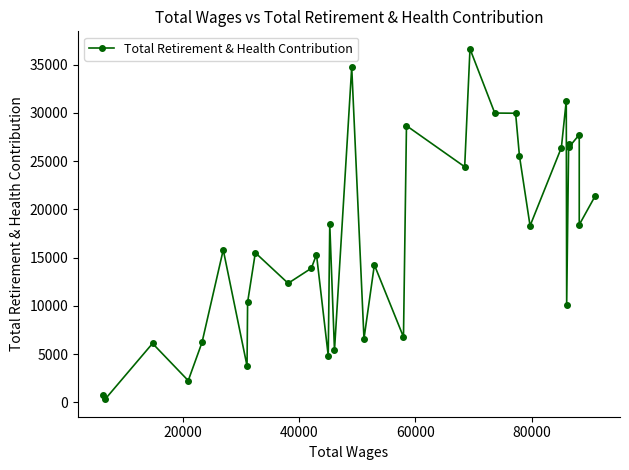

Does the chart have visible grid lines?

No